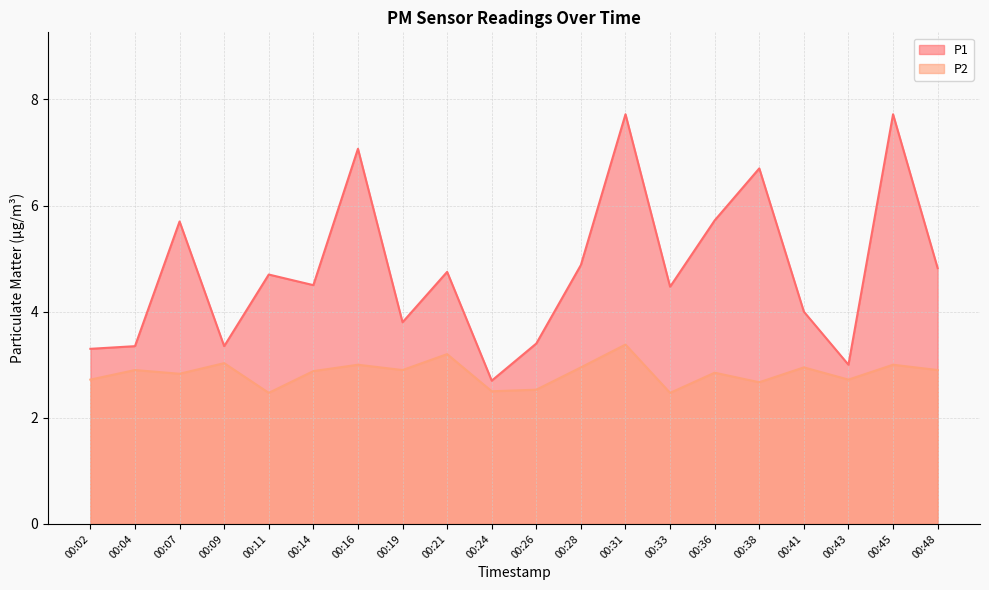

What is the difference between the maximum and second lowest values in the P2 series?

0.9